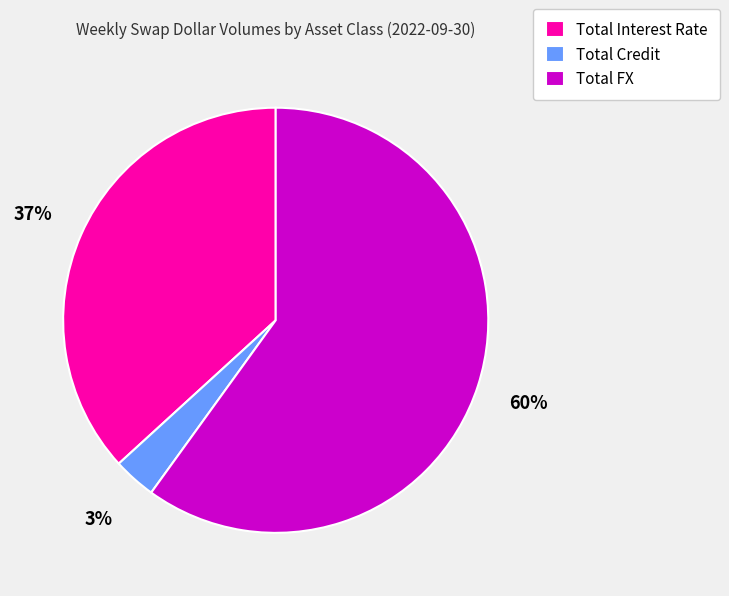

To the nearest percent, what is the difference between the largest and smallest slice percentages?

57%